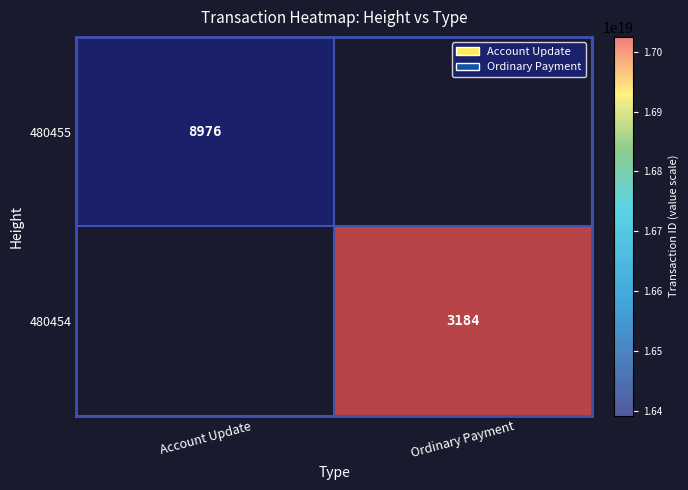

The 480454 series shows 3184 at Ordinary Payment. True or false?

True